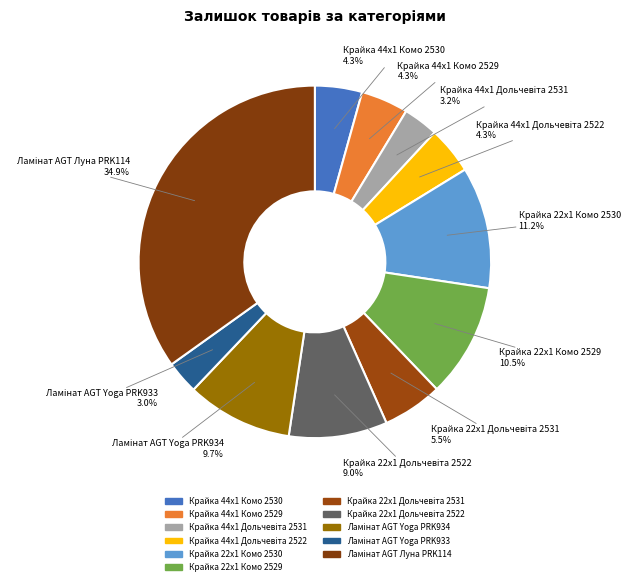

Which slice is the smallest?

Ламінат AGT Yoga PRK933